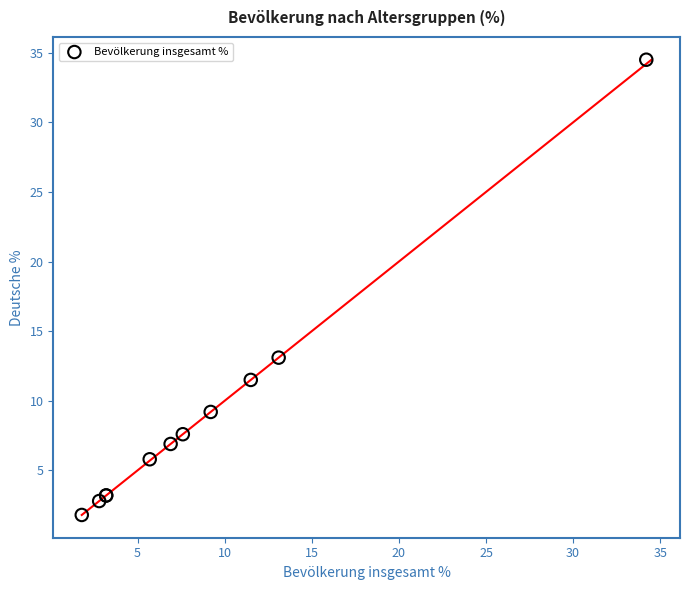

What Y value in the scatter plot is closest to 18?

13.1